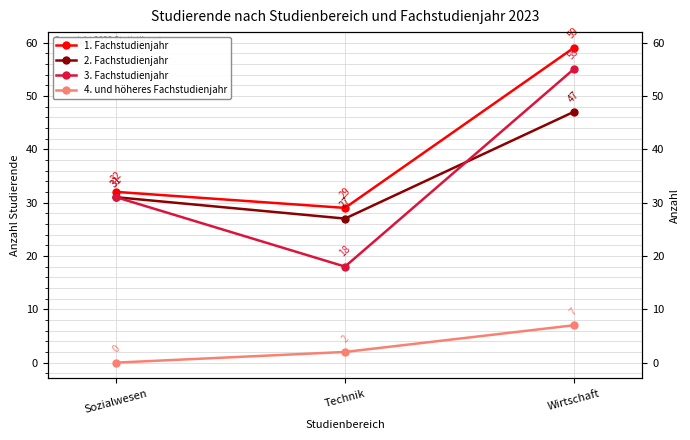

Is the value of 1. Fachstudienjahr at Sozialwesen greater than the value of 2. Fachstudienjahr at Wirtschaft?

No